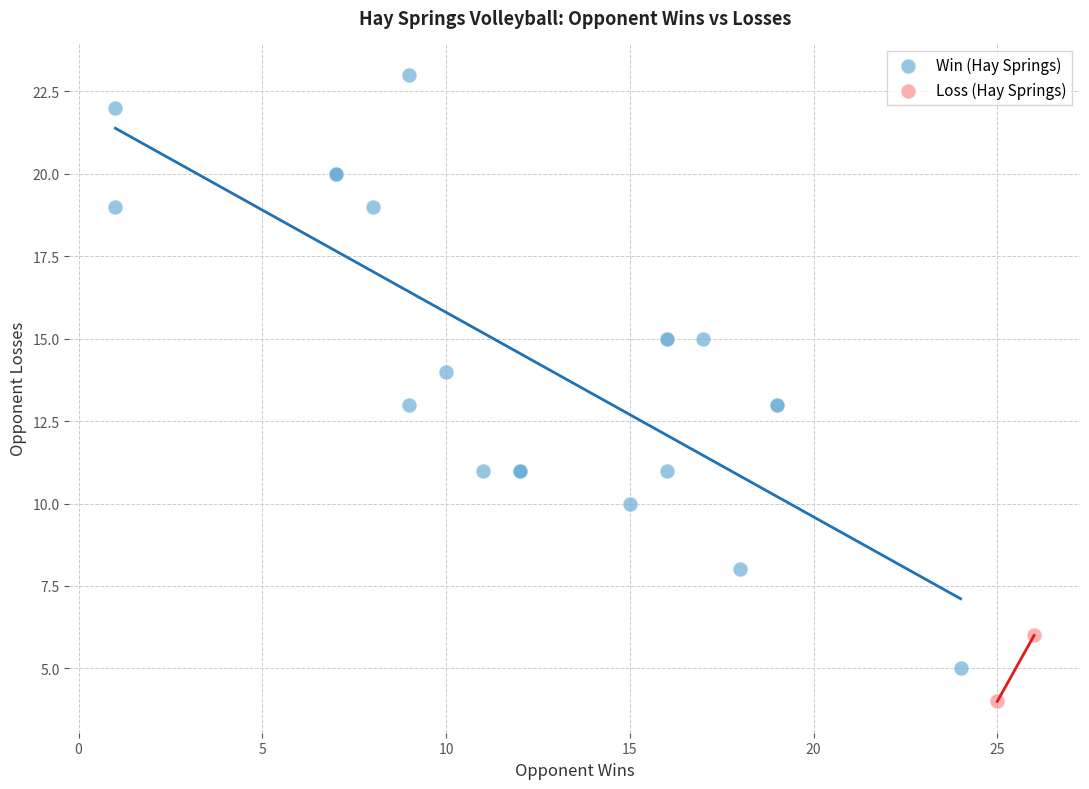

What are all the series names shown in the legend?

Win (Hay Springs), Loss (Hay Springs)